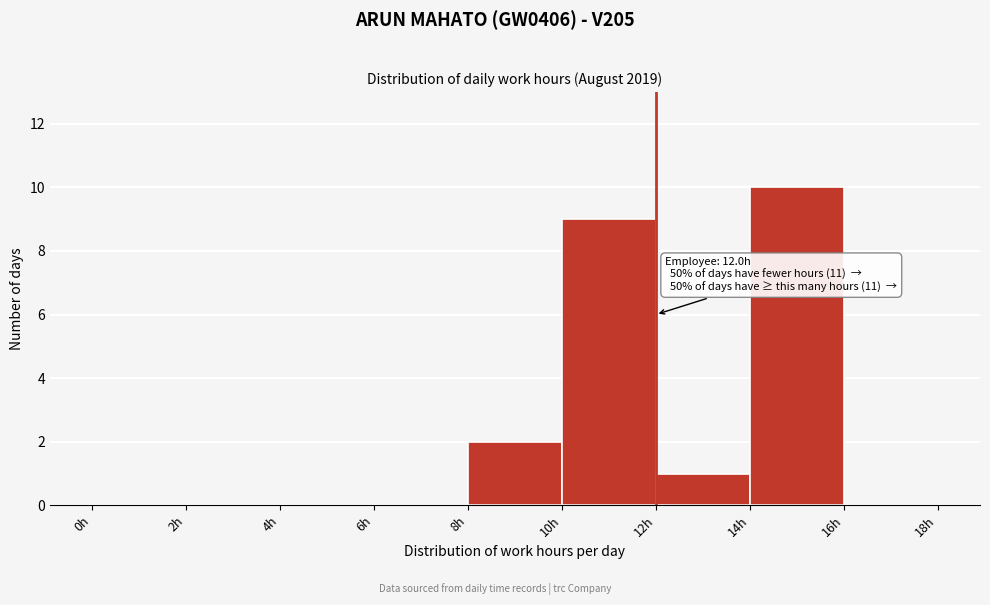

Over which range of the x-axis is the bar tallest?

14 to 16